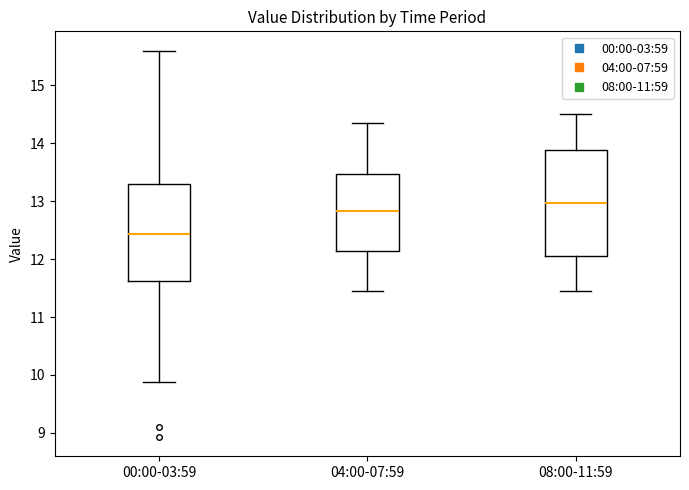

Where does the upper whisker of the box for 04:00-07:59 end on the y-axis? The values are not printed on the chart, so give them approximately, as read against the axis.

14.4